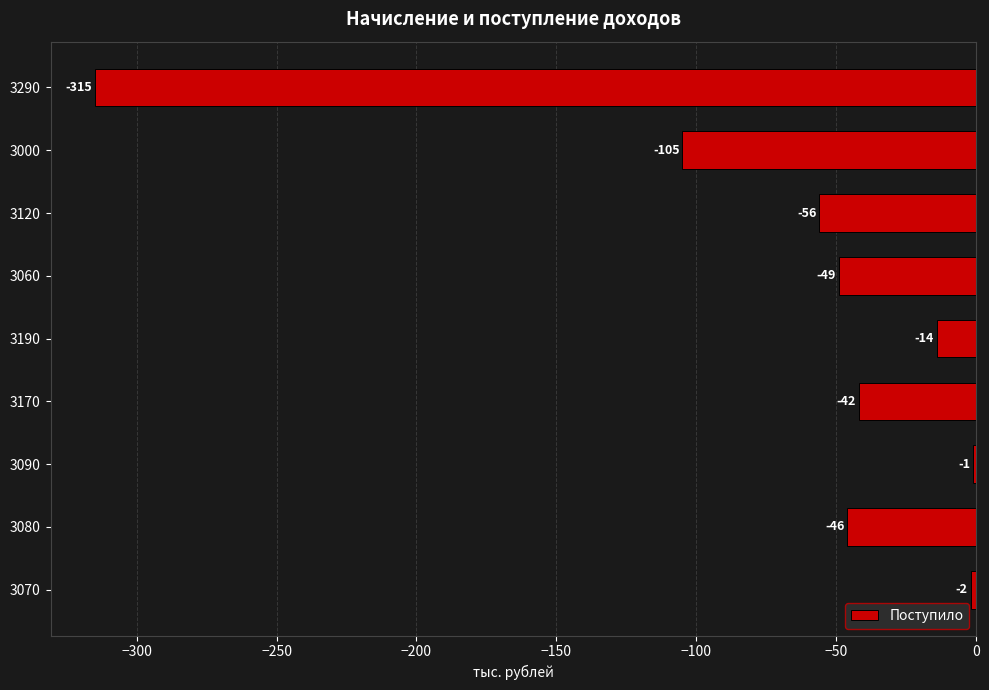

At which label is the value closest to -158?

3000